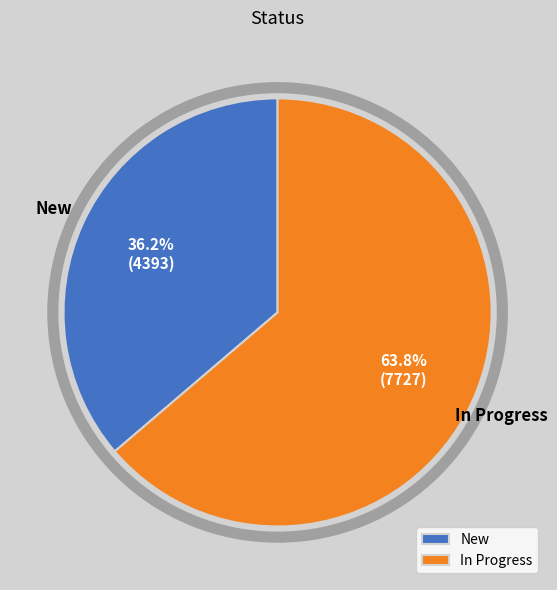

Which has a higher value, In Progress or New?

In Progress